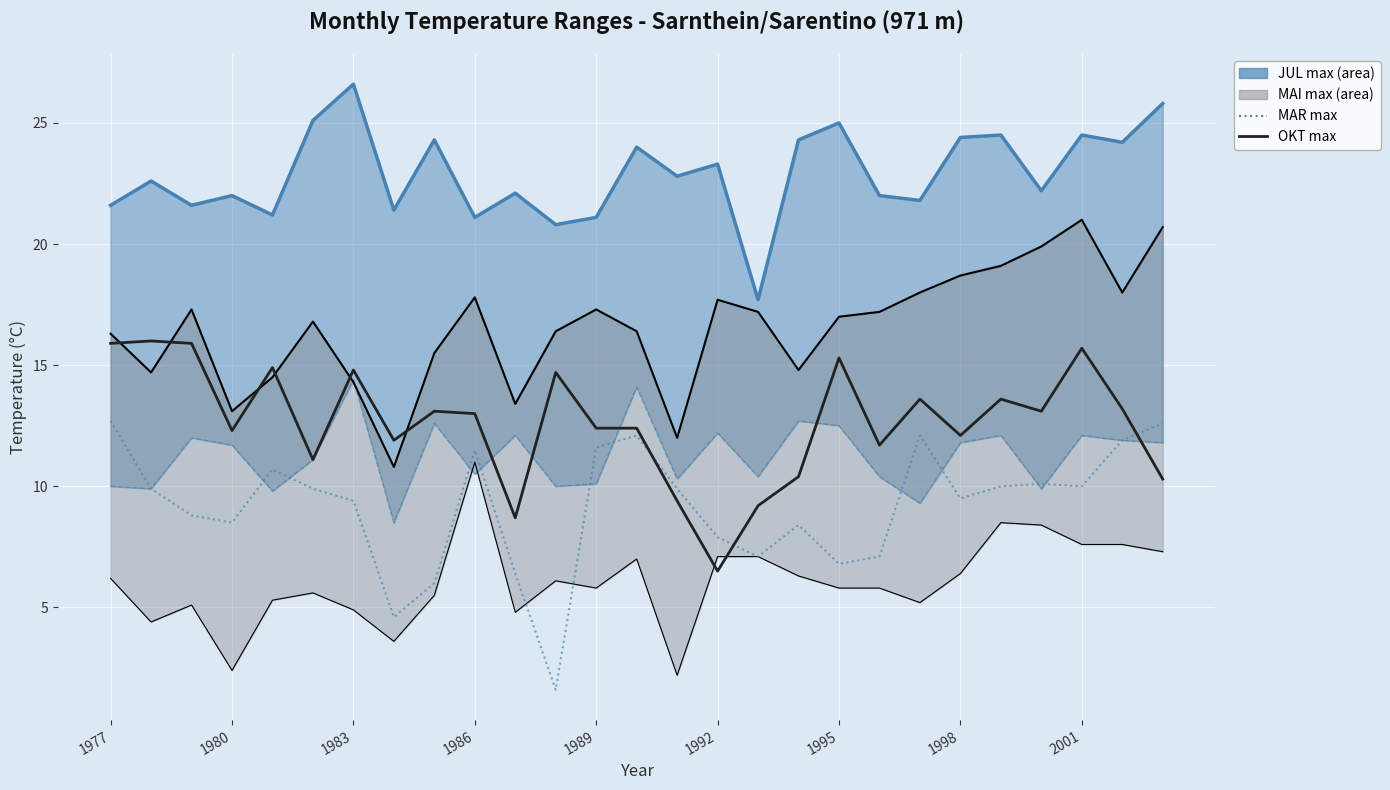

Is the value of MAR max at 20 greater than the value of OKT max at 1992?

Yes